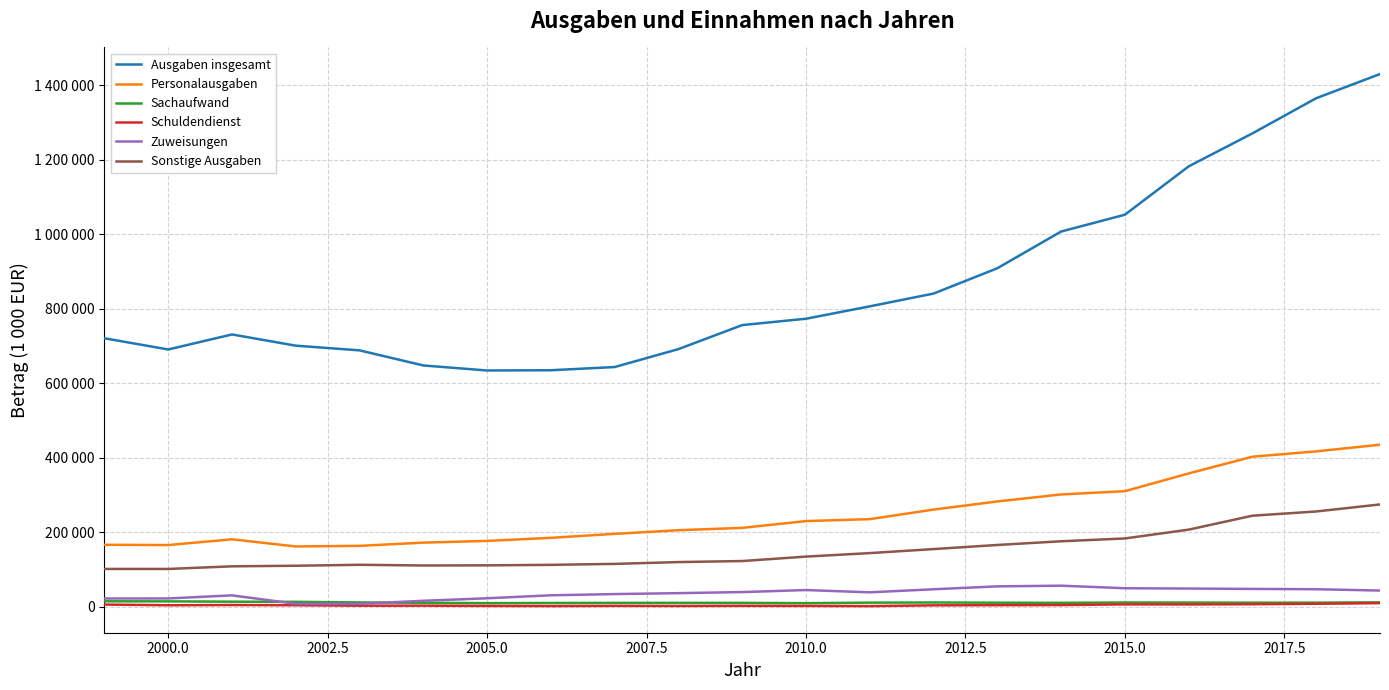

Reading right to left, what are all the values shown in this chart?

Ausgaben insgesamt: 1430266	1365421	1271021	1182419	1052657	1007517	908962	841002	806722	773433	756408	691928	643775	635194	634510	647998	688537	701164	731243	690893	721030
Personalausgaben: 435220	417413	403102	358146	310579	301752	282995	261117	235473	230223	212028	205793	195960	185286	177047	172426	163772	162156	181342	165916	166612
Sachaufwand: 12164	11259	11225	11520	11714	10851	11176	11748	11290	9955	10707	10796	10701	10425	10020	10884	11913	13484	13900	14752	14934
Schuldendienst: 10000	8245	7065	6466	6687	4833	4493	4103	1995	2575	2775	2378	2691	2141	2554	3211	3145	4363	4932	4339	6163
Zuweisungen: 43767	47366	48139	49169	49991	56843	55033	47242	39014	45143	39687	36806	34310	31048	23065	16276	8143	8238	30856	22586	22401
Sonstige Ausgaben: 274969	256036	244715	207287	183611	176065	166115	155140	144313	134922	123003	120210	115345	112758	111447	111061	112913	110397	108836	101762	101778